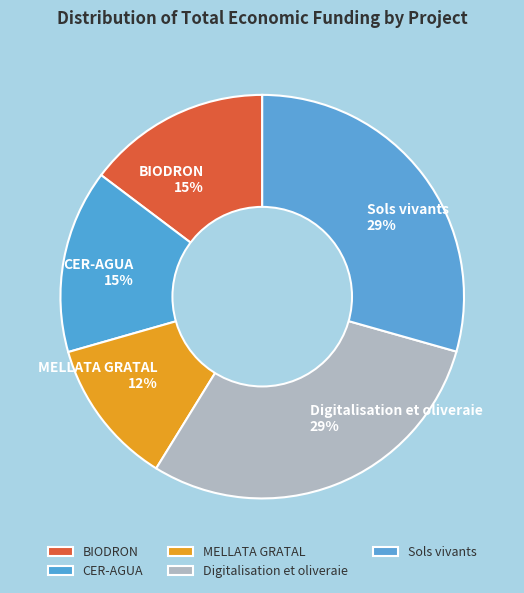

What is the ratio of the value at MELLATA GRATAL to the value at BIODRON?

0.8